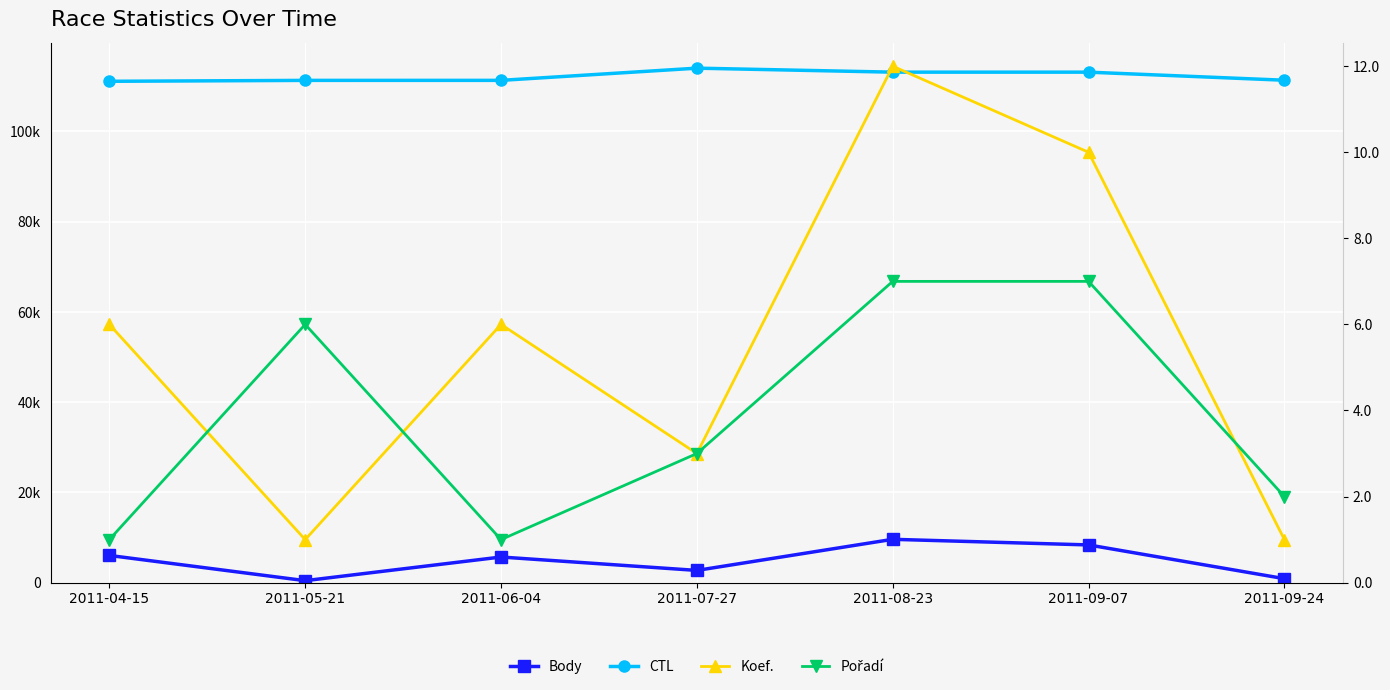

At which label does Body first exceed 5677?

2011-04-15